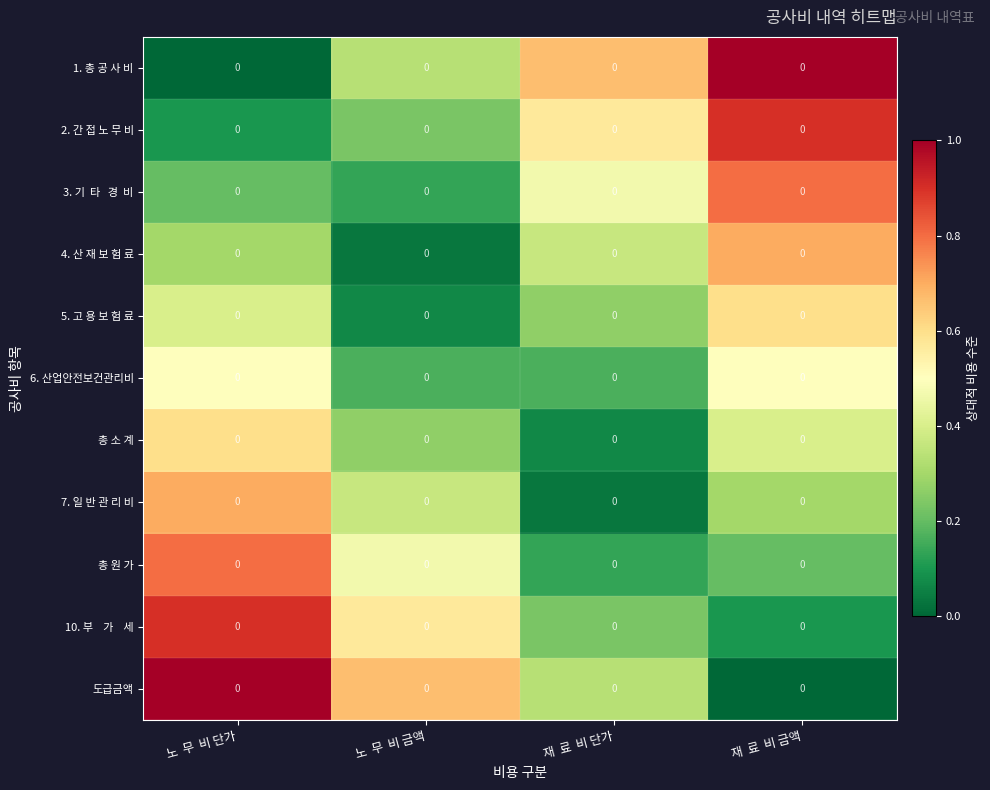

At 노 무 비 금액, list the series in order from largest to smallest.

도급금액, 10. 부 가 세, 총 원 가, 7. 일 반 관 리 비, 1. 총 공 사 비, 총 소 계, 2. 간 접 노 무 비, 6. 산업안전보건관리비, 3. 기 타 경 비, 5. 고 용 보 험 료, 4. 산 재 보 험 료